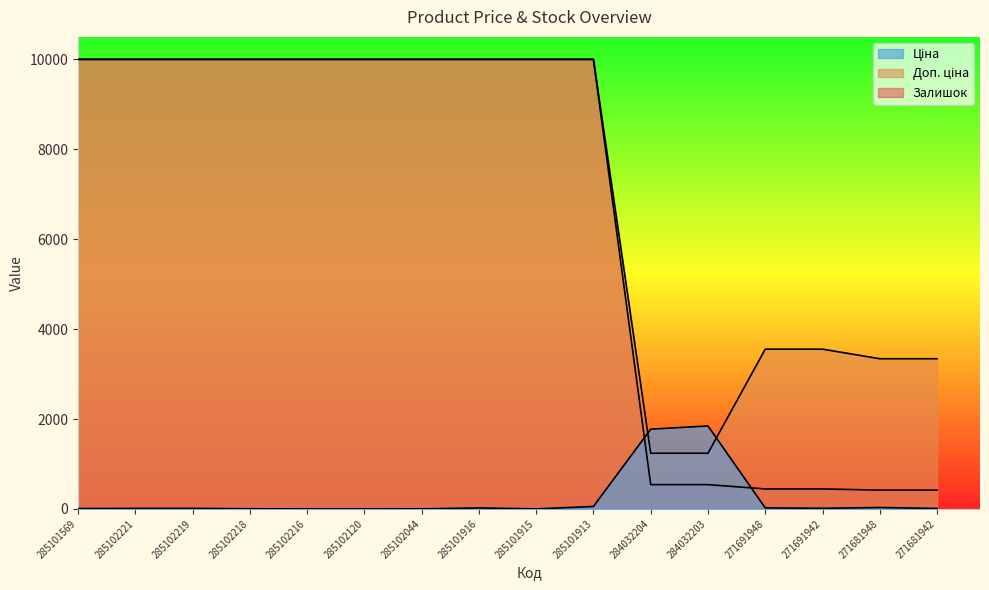

What is the difference between the second highest and second lowest values in the Ціна series?

9582.4